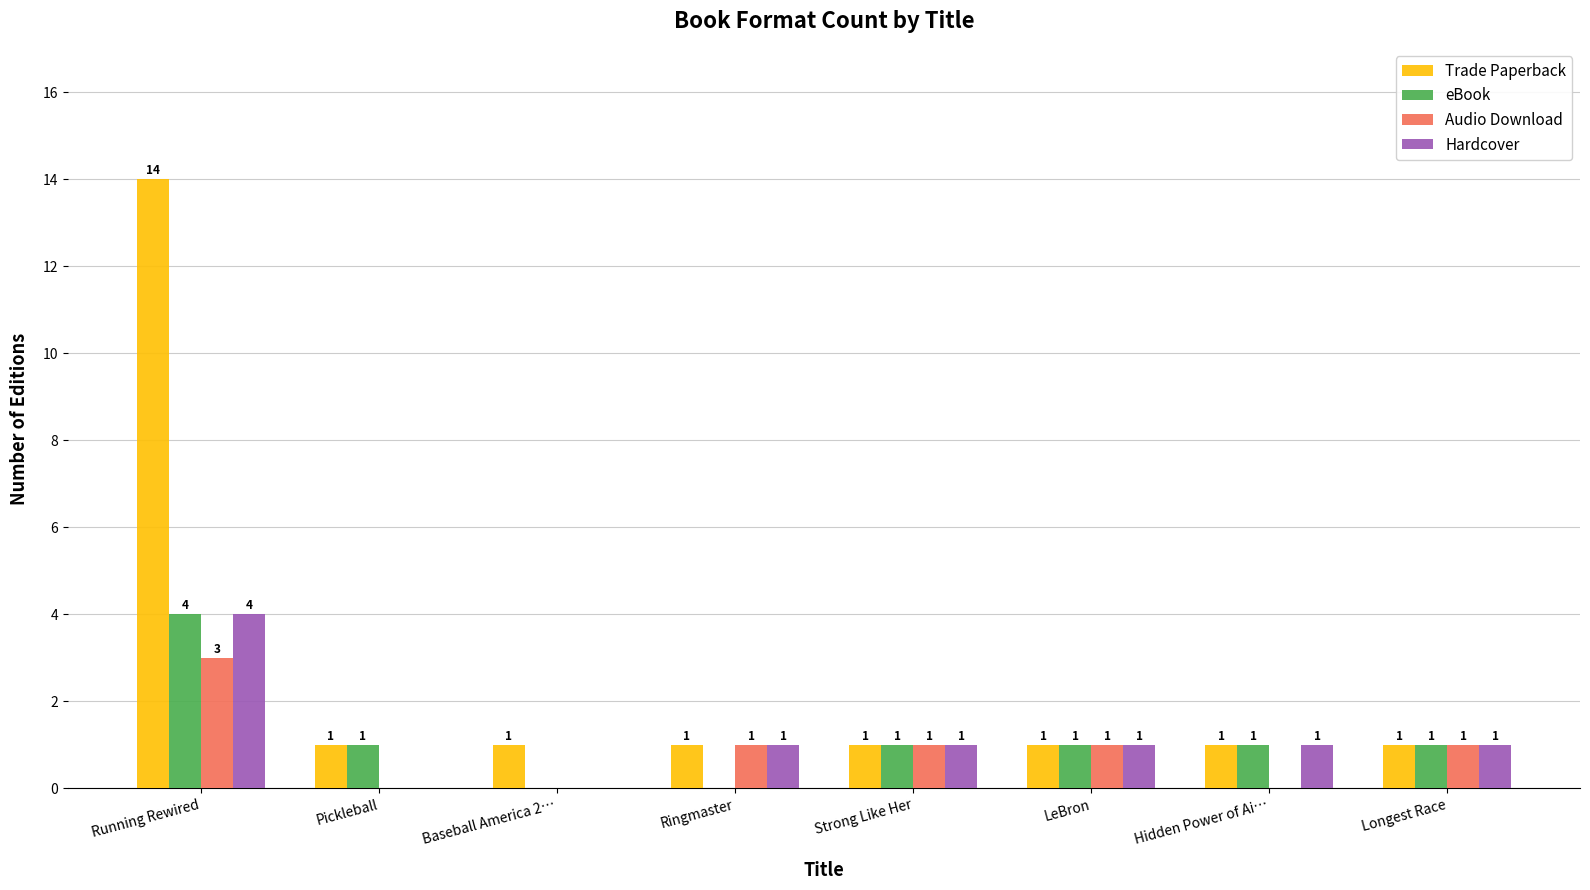

What is the sum of all Audio Download values?

7